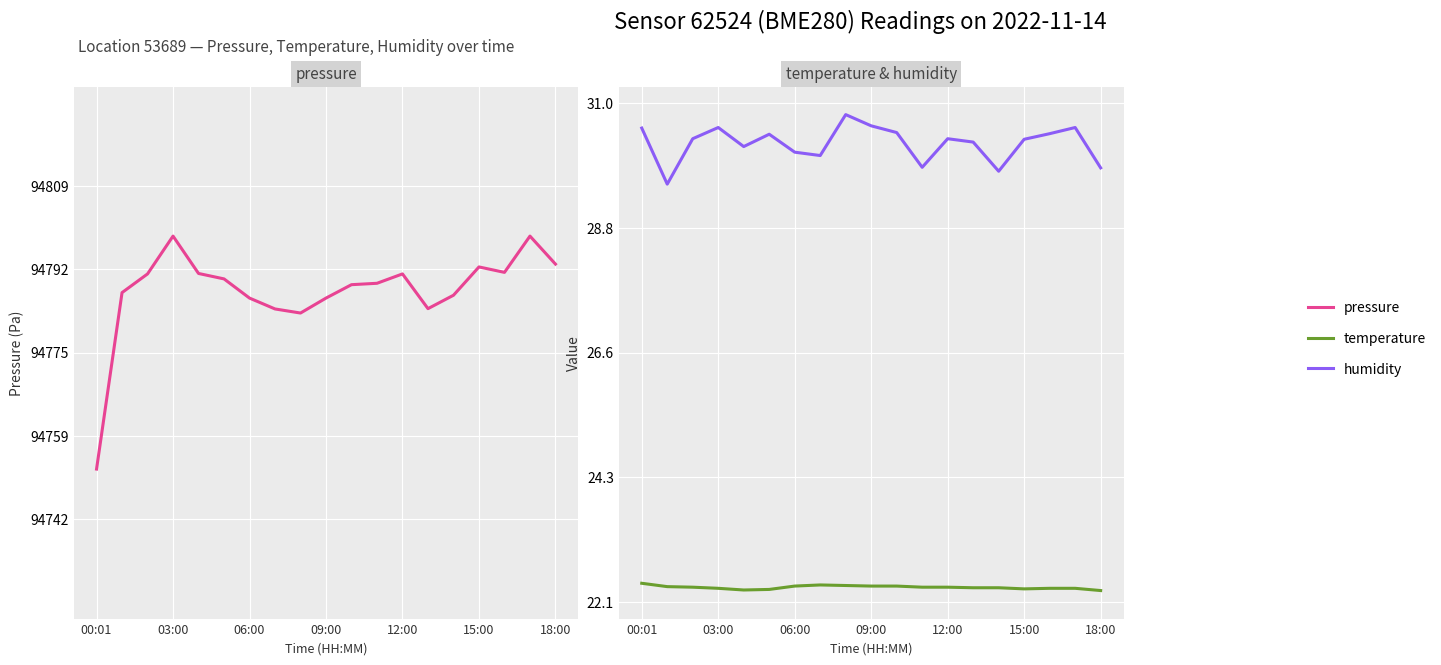

Read the humidity value at 03:00.

30.6